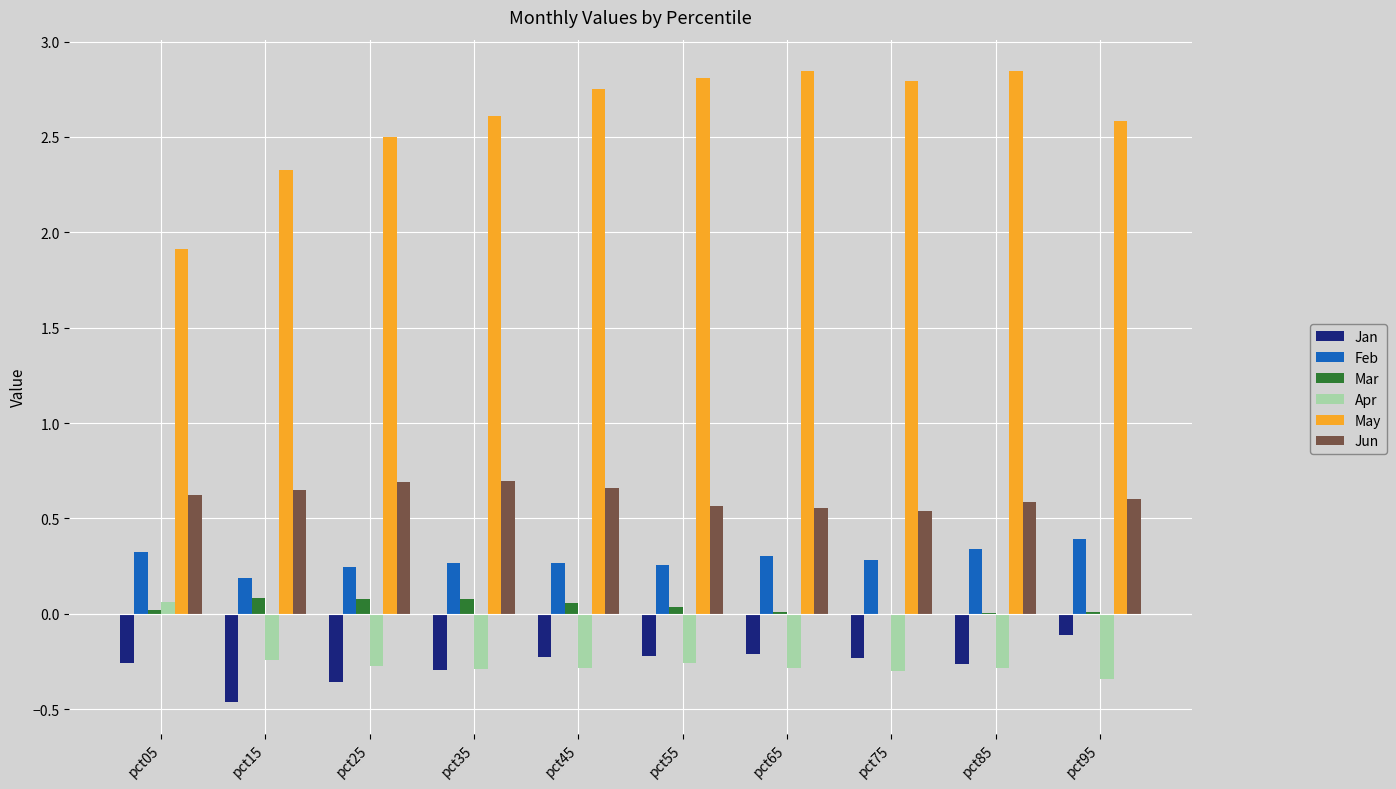

What is the sum of all Apr values?

-2.5